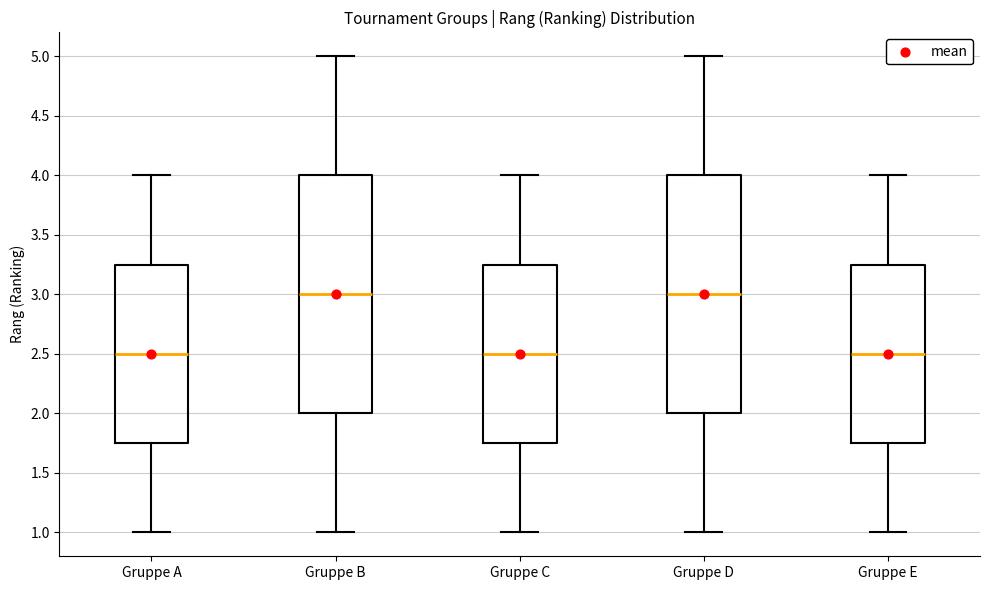

Reading left to right, transcribe this box plot: for each box, give where its median line is, the range the box spans, and where its two whiskers end, as read against the y-axis. The values are not printed on the chart, so give them approximately, as read against the axis.

Gruppe A: median 2.50, box 1.75 to 3.25, whiskers 1.00 to 4.00
Gruppe B: median 3.00, box 2.00 to 4.00, whiskers 1.00 to 5.00
Gruppe C: median 2.50, box 1.75 to 3.25, whiskers 1.00 to 4.00
Gruppe D: median 3.00, box 2.00 to 4.00, whiskers 1.00 to 5.00
Gruppe E: median 2.50, box 1.75 to 3.25, whiskers 1.00 to 4.00